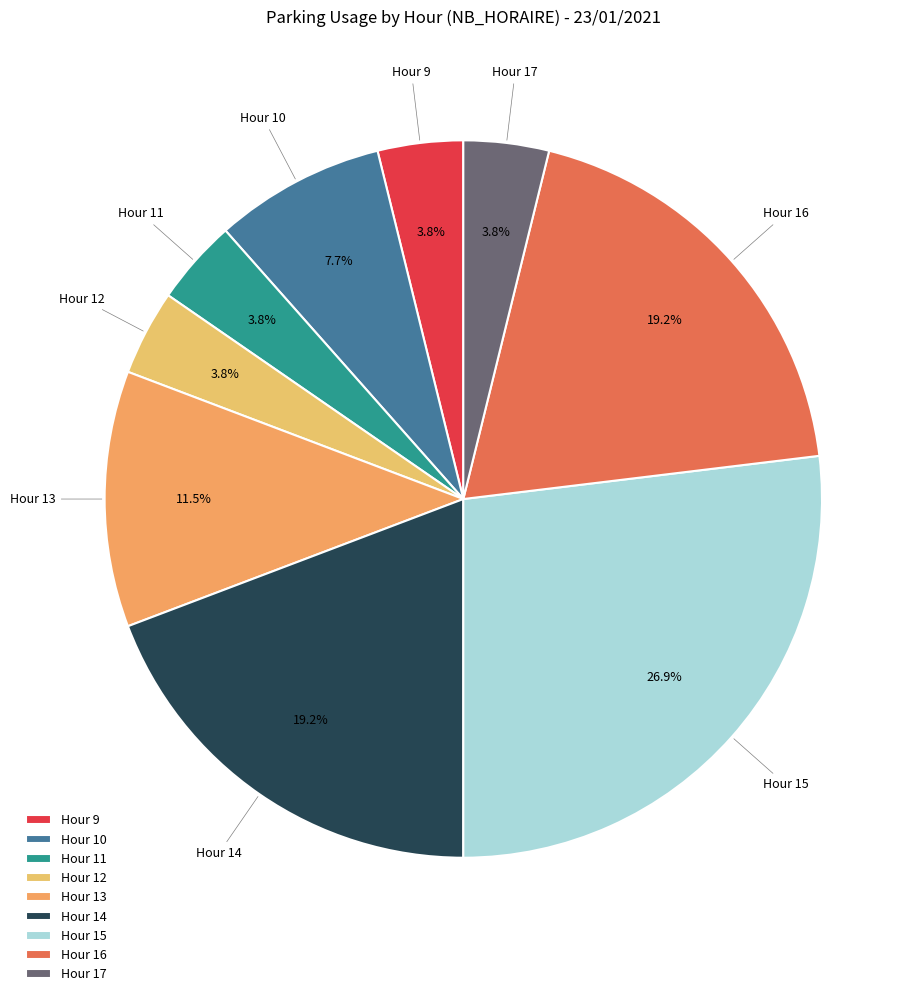

Is Hour 10 the majority of the pie?

No